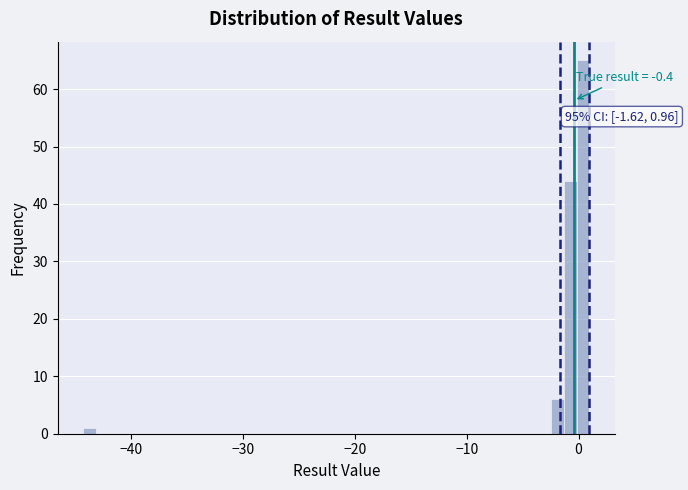

Around what value on the x-axis is the tallest bar? Give the approximate position of its centre, as read against the axis.

0